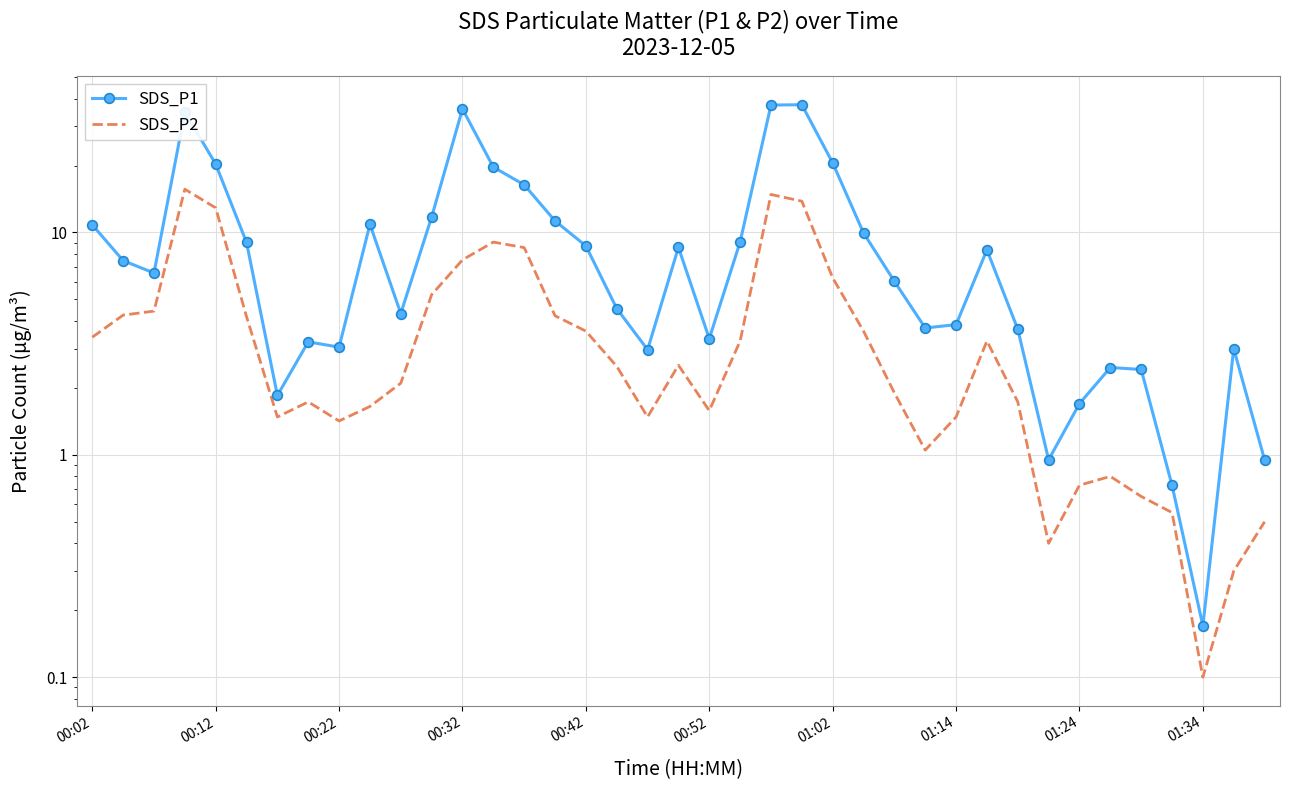

True or false: SDS_P2 and SDS_P1 intersect in this chart.

False